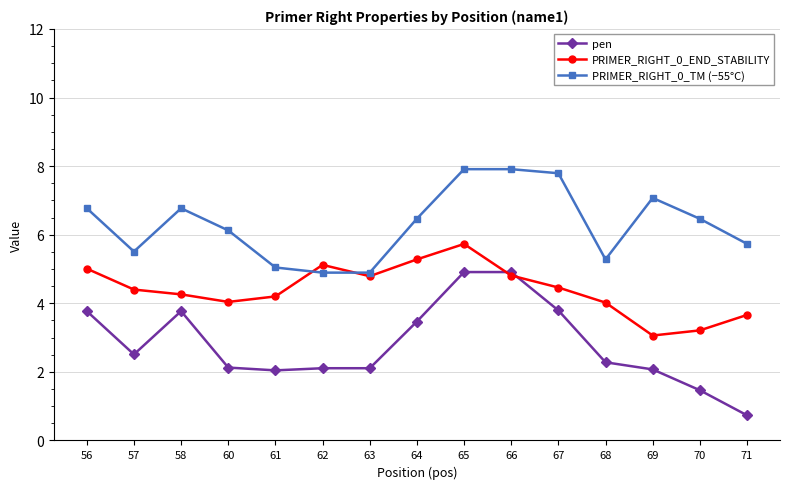

True or false: PRIMER_RIGHT_0_TM (−55°C) has more than 1 interior local peaks.

True